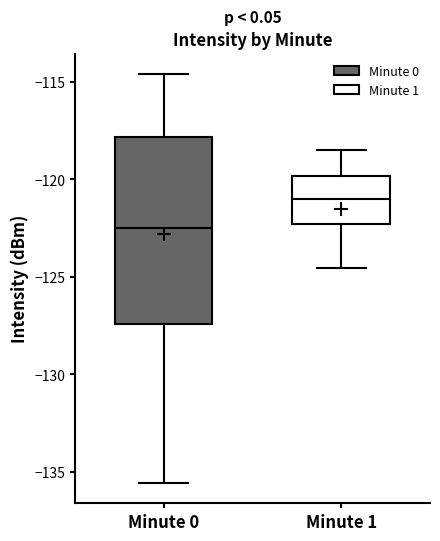

Reading left to right, transcribe this box plot: for each box, give where its median line is, the range the box spans, and where its two whiskers end, as read against the y-axis. The values are not printed on the chart, so give them approximately, as read against the axis.

Minute 0: median -122.5, box -127.5 to -118.0, whiskers -135.5 to -114.5
Minute 1: median -121.0, box -122.5 to -120.0, whiskers -124.5 to -118.5